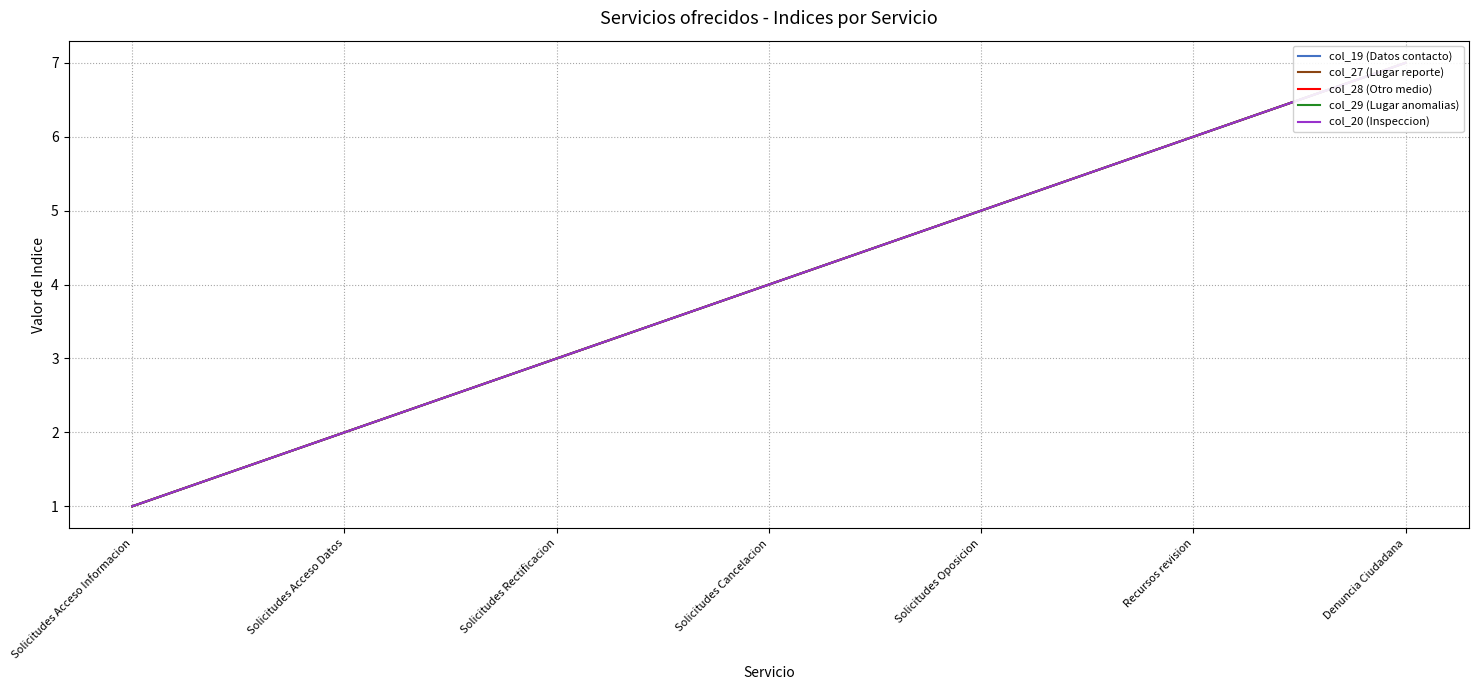

What is the label of the 5th point from the right?

Solicitudes Rectificacion